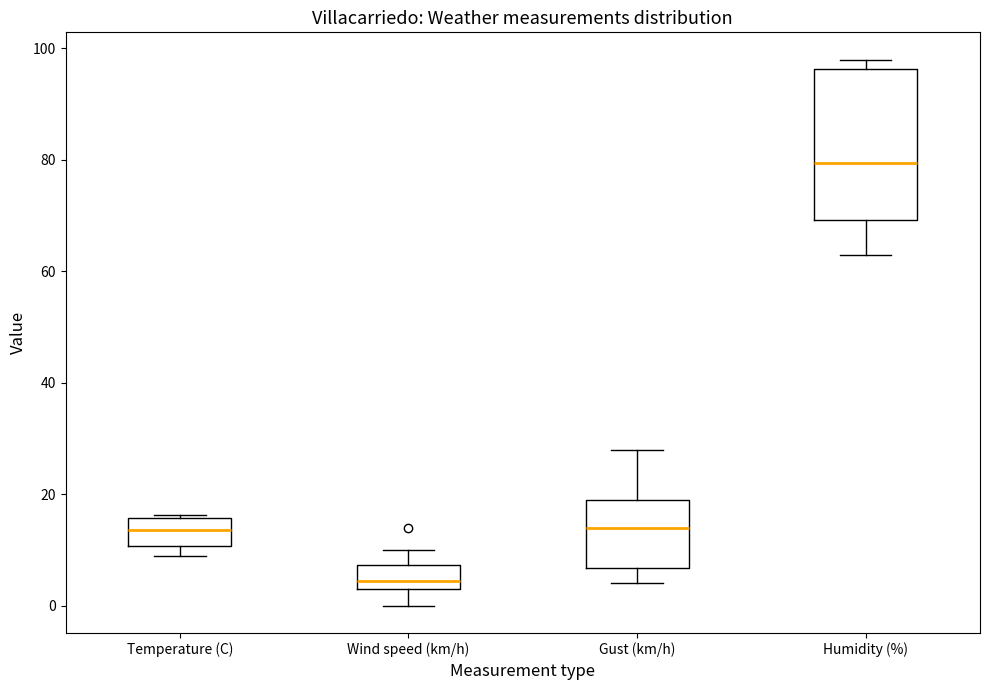

Which box has the highest median line?

Humidity (%)